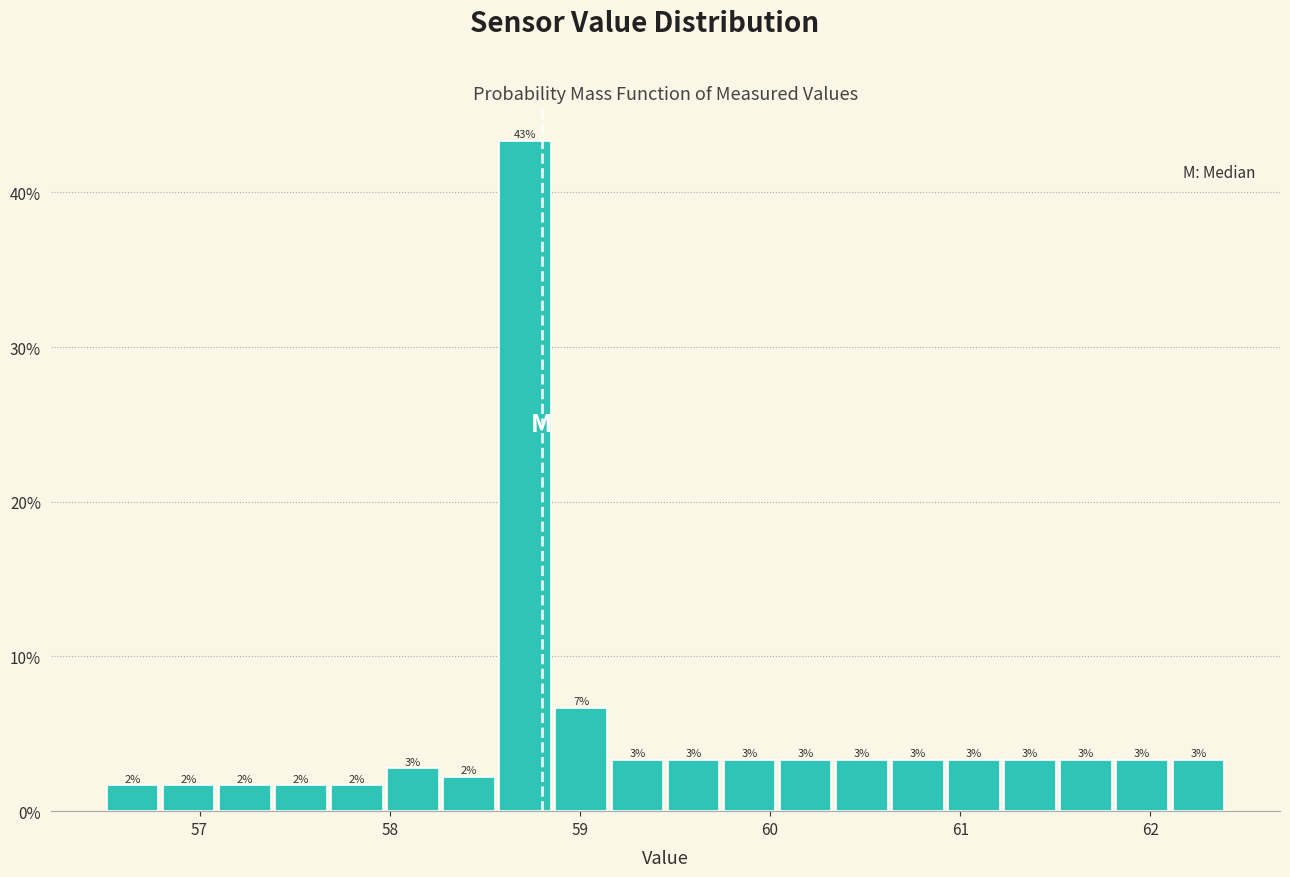

Around what value on the x-axis is the tallest bar? Give the approximate position of its centre, as read against the axis.

58.7